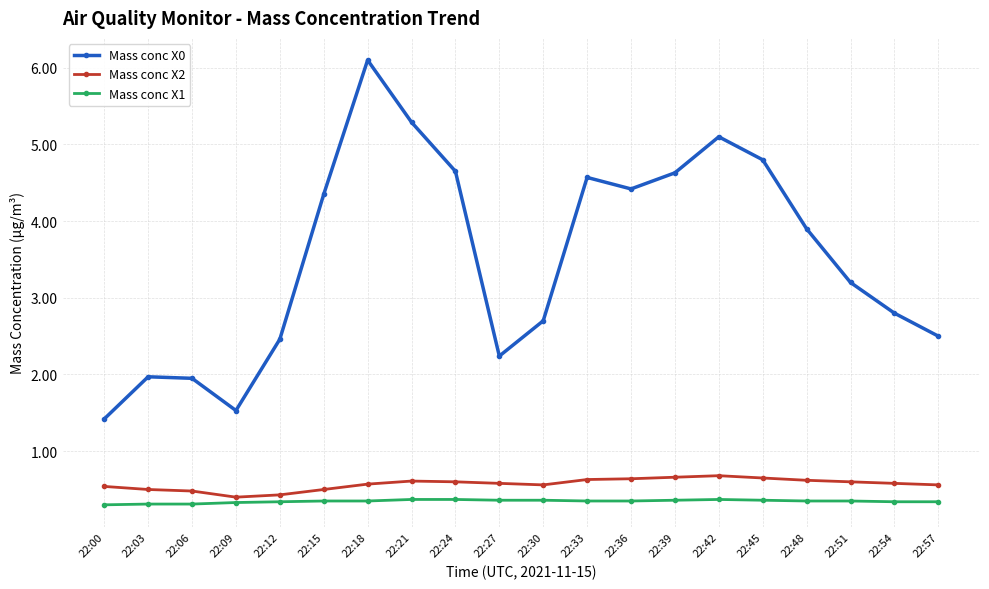

How many lines are shown in the chart?

3